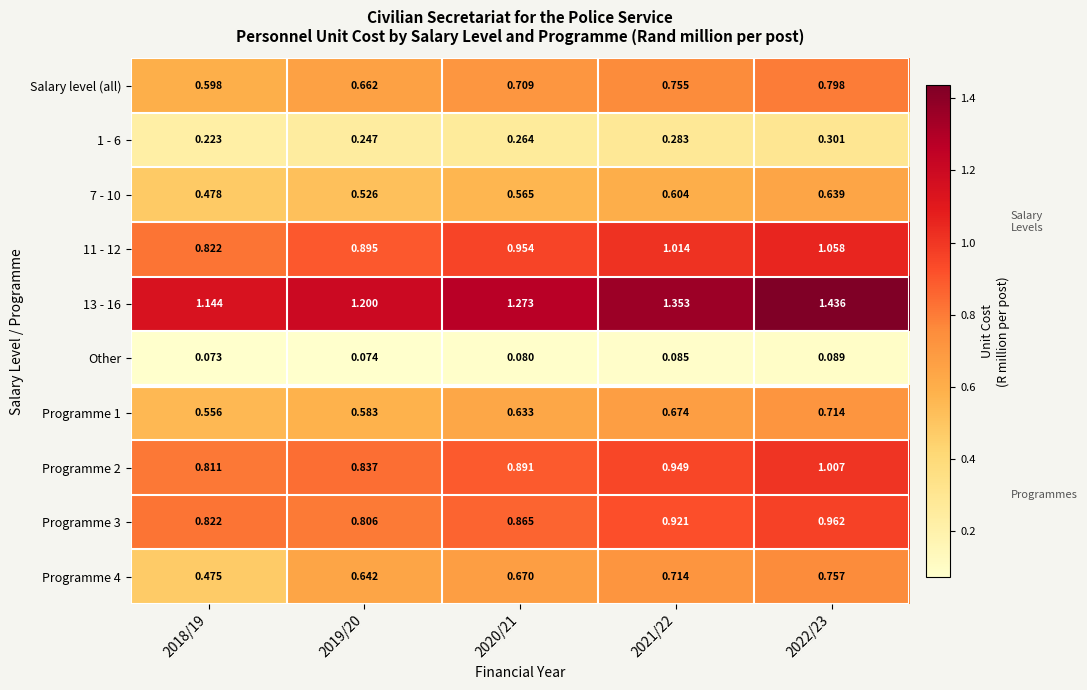

Is the value of Programme 1 at 2019/20 greater than the value of 1 - 6 at 2018/19?

Yes